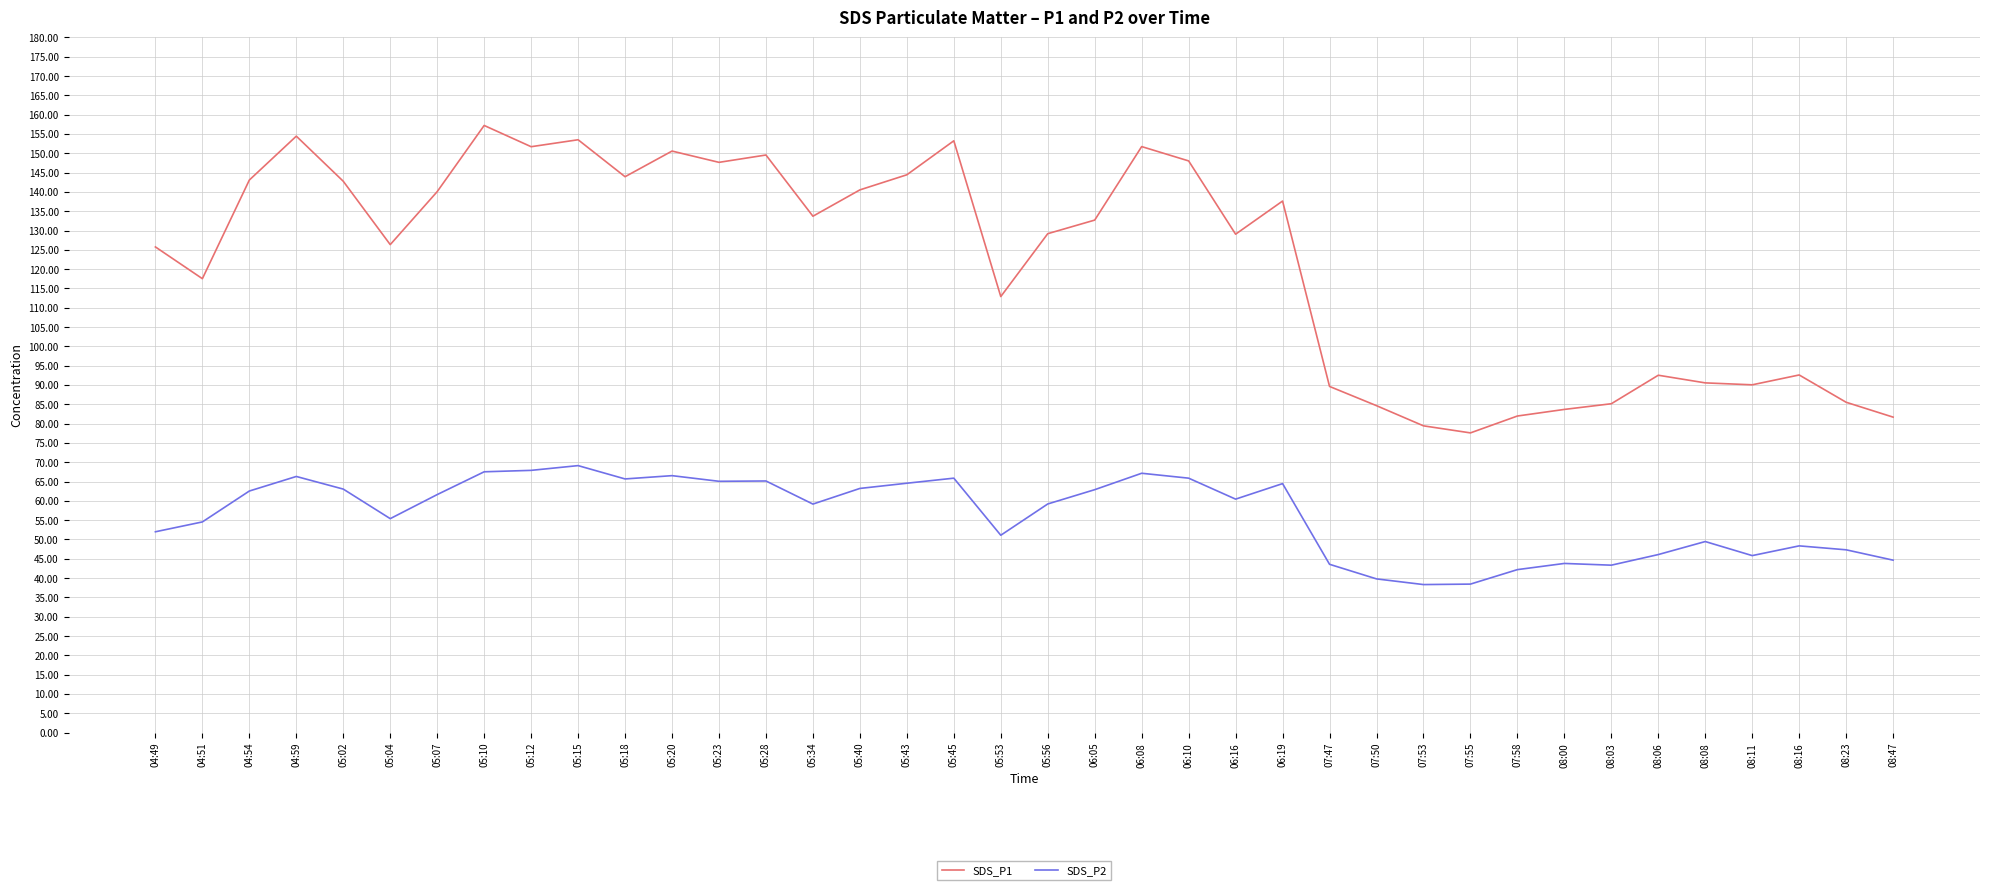

True or false: SDS_P2 and SDS_P1 cross at least once.

False